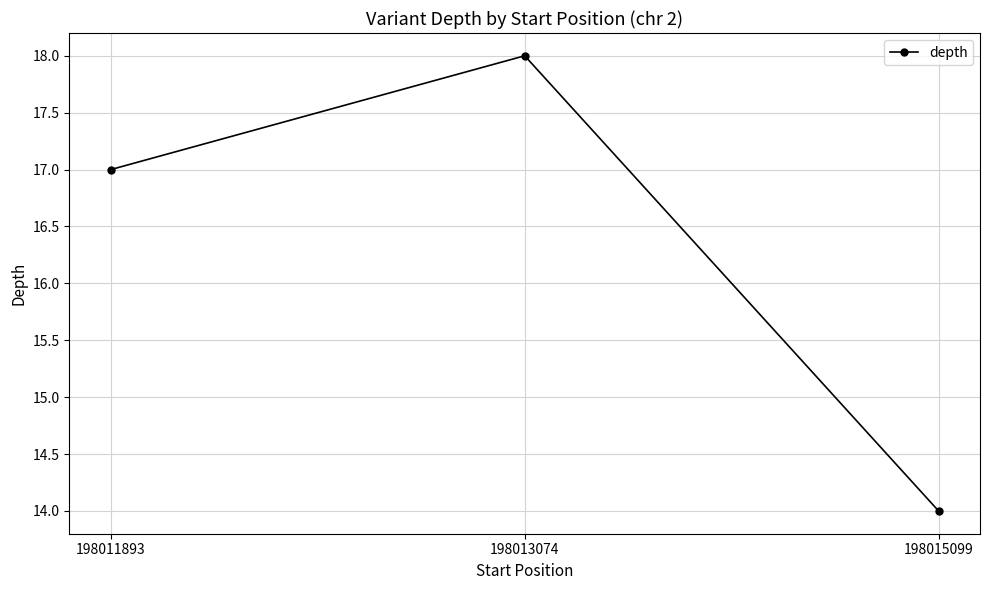

What is the average value?

16